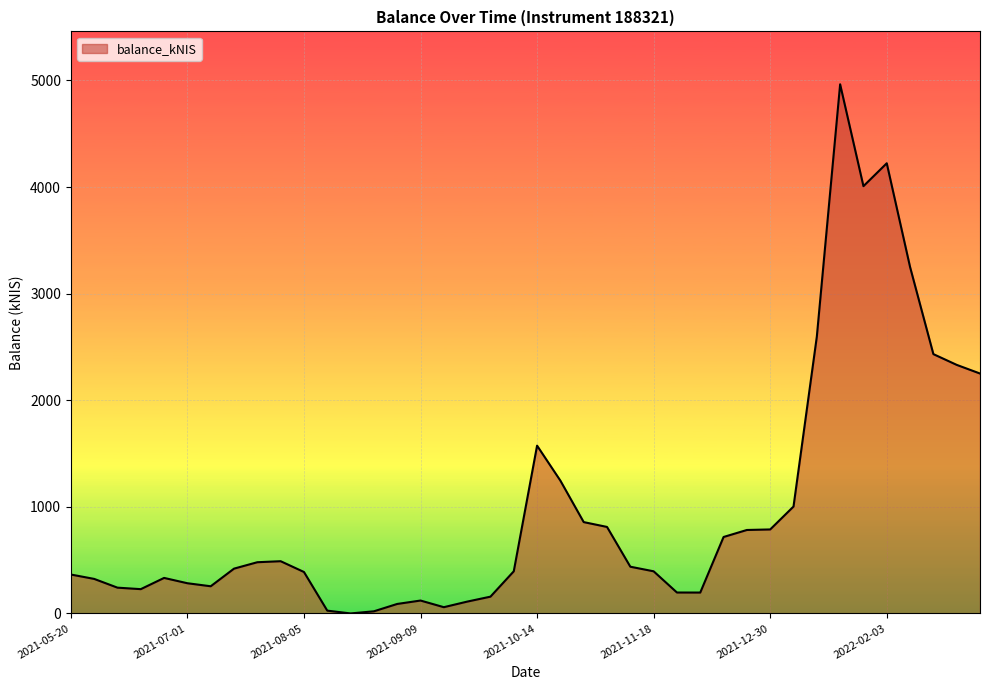

What is the maximum value shown in the chart?

4963.8